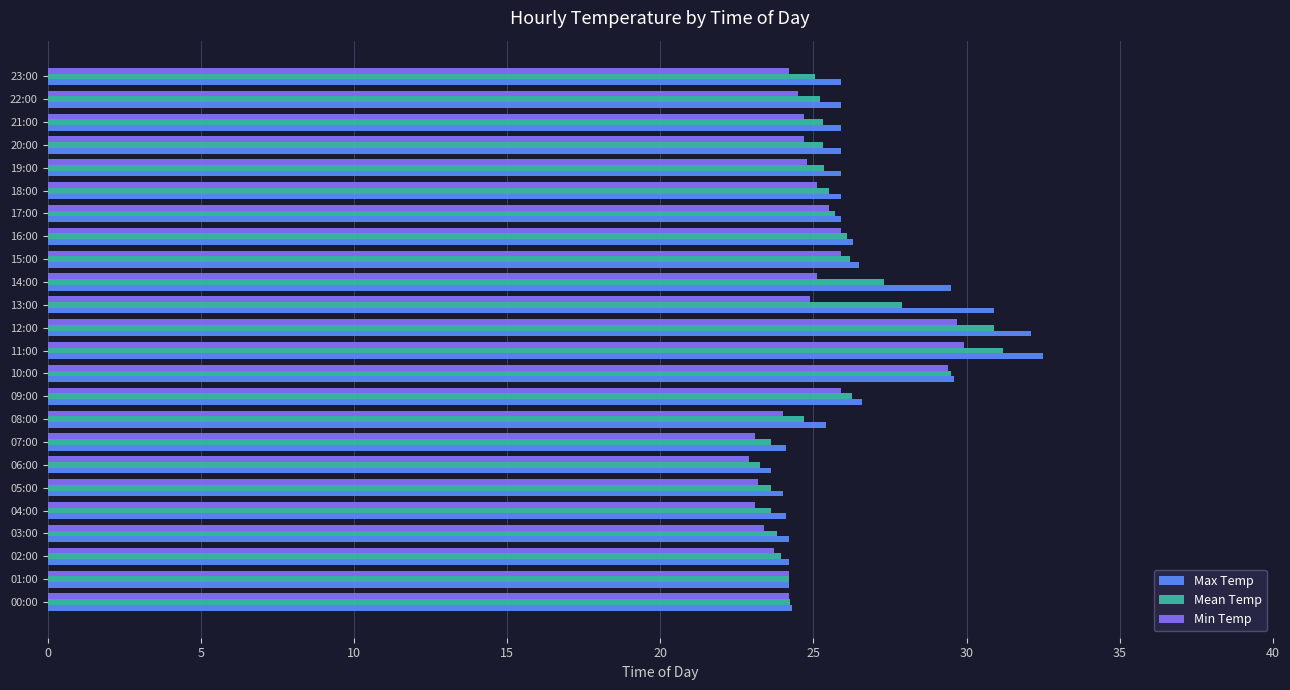

The value of Max Temp at 12:00 is 46.7. True or false?

False